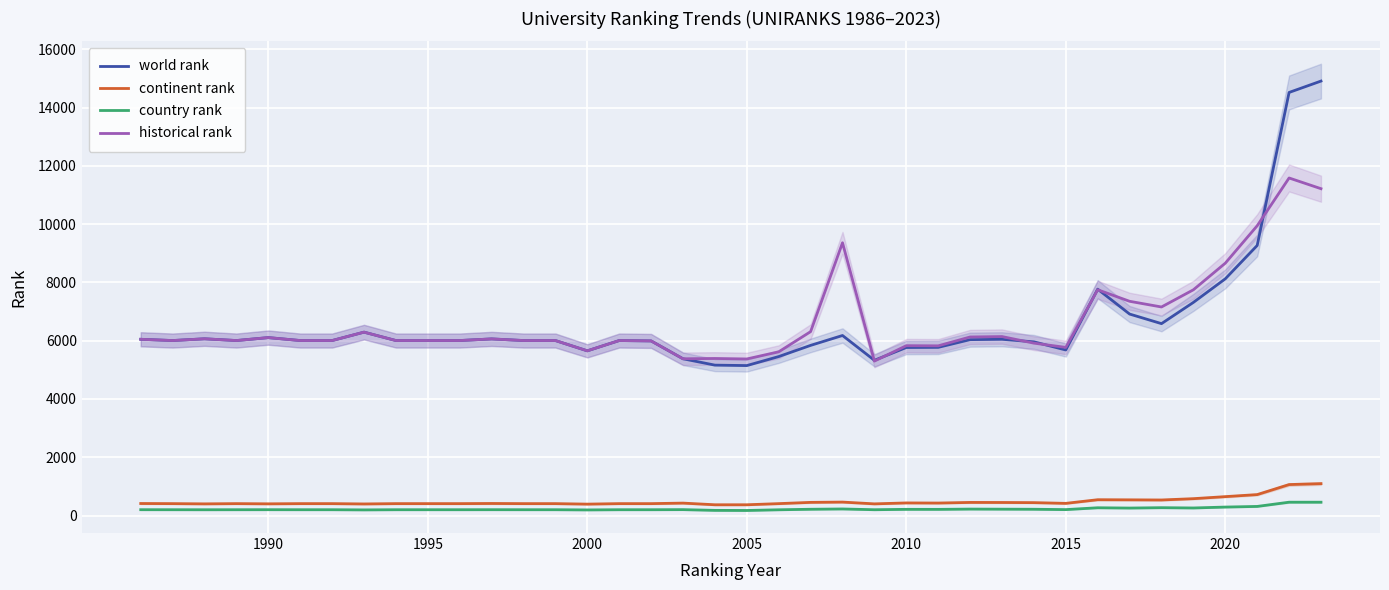

How many values in the continent rank series exceed 413?

18